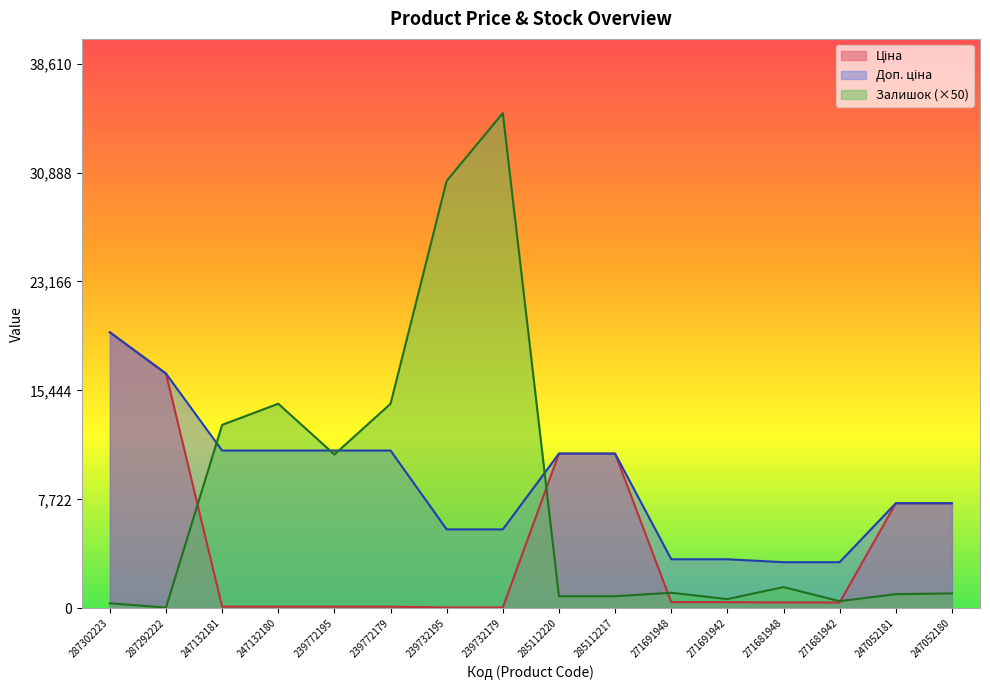

True or false: Доп. ціна has more than 2 points higher than both neighbors.

False